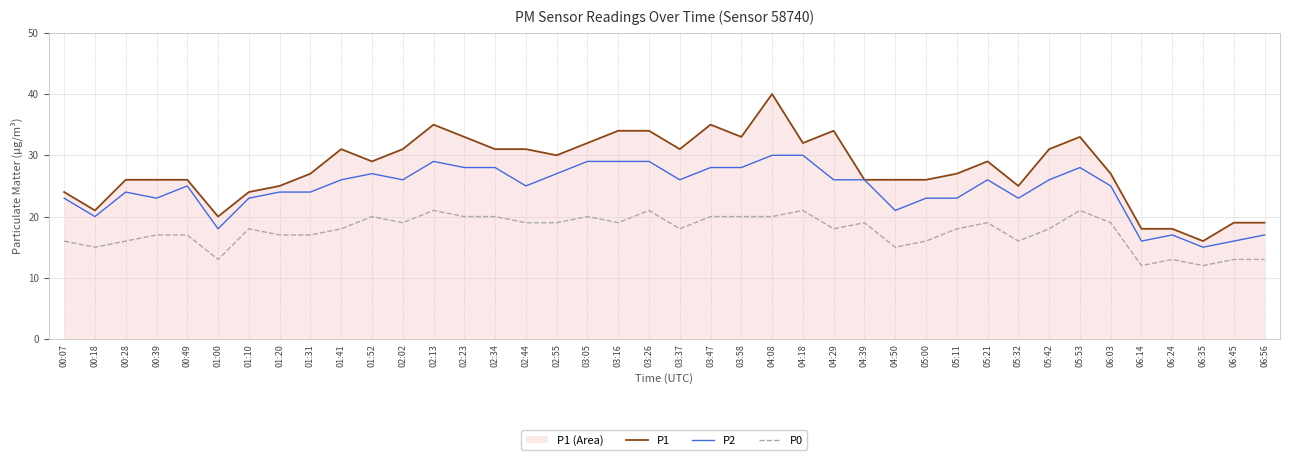

The P2 series shows 12 at 00:28. True or false?

False